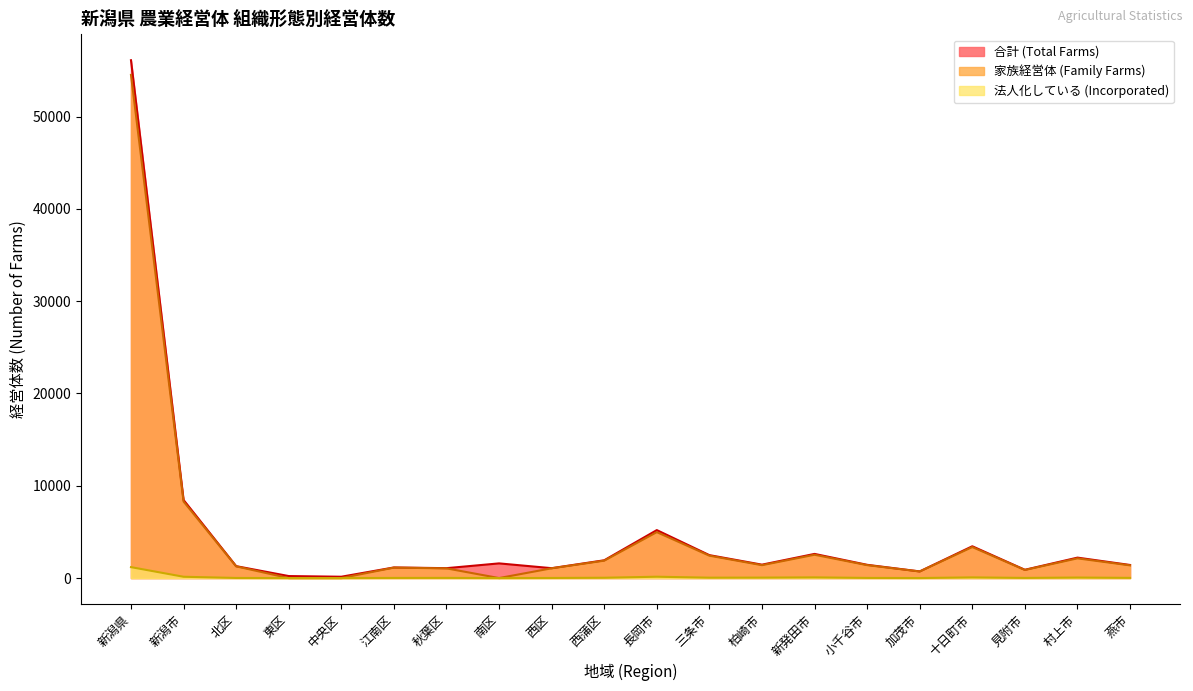

What is the sum of all 法人化している (Incorporated) values?

1908